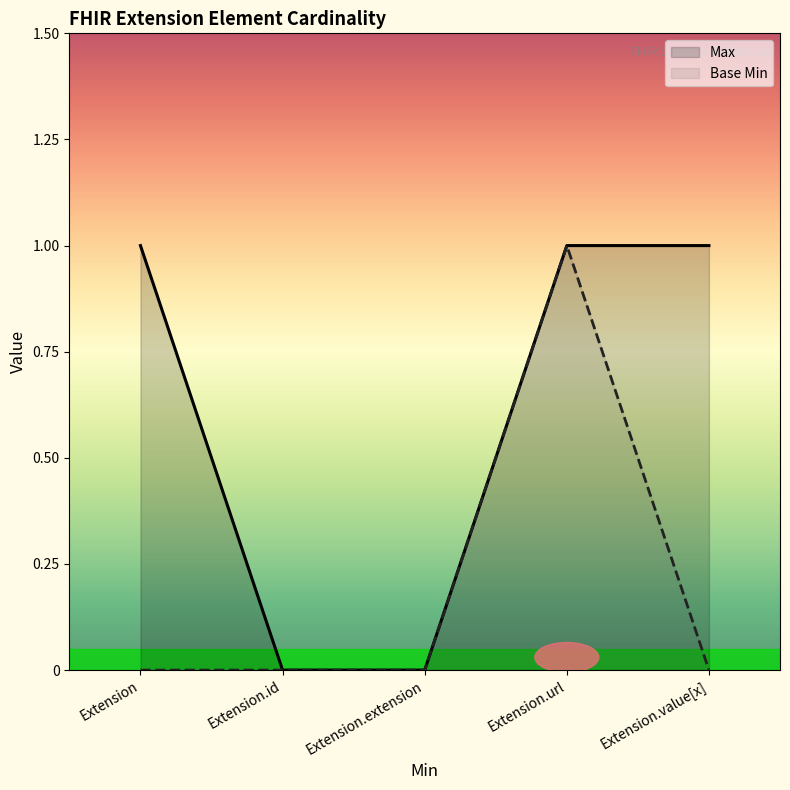

At which label is Base Min closest to 0?

Extension